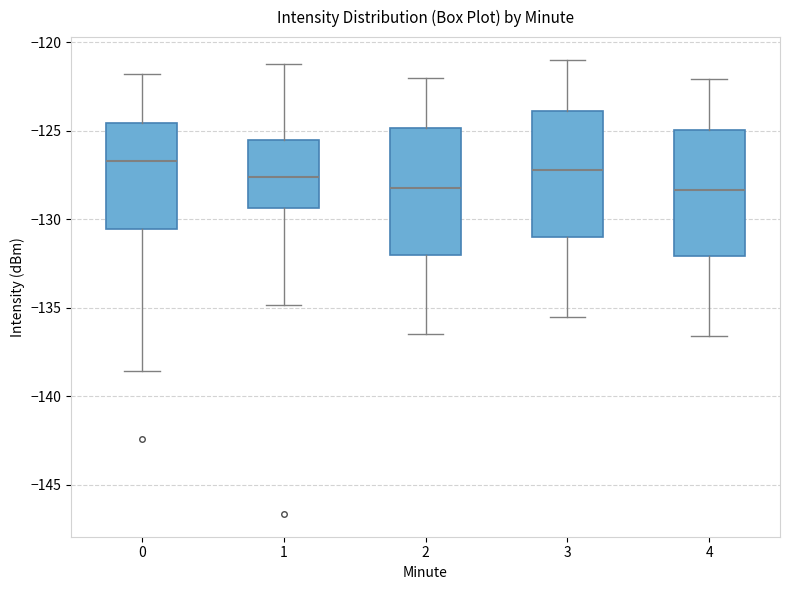

Reading left to right, read every box against the y-axis: the position of its median line, the range the box covers, and the ends of its whiskers. The values are not printed on the chart, so give them approximately, as read against the axis.

0: median -126.5, box -130.5 to -124.5, whiskers -138.5 to -122.0
1: median -127.5, box -129.5 to -125.5, whiskers -135.0 to -121.0
2: median -128.0, box -132.0 to -125.0, whiskers -136.5 to -122.0
3: median -127.0, box -131.0 to -124.0, whiskers -135.5 to -121.0
4: median -128.5, box -132.0 to -125.0, whiskers -136.5 to -122.0